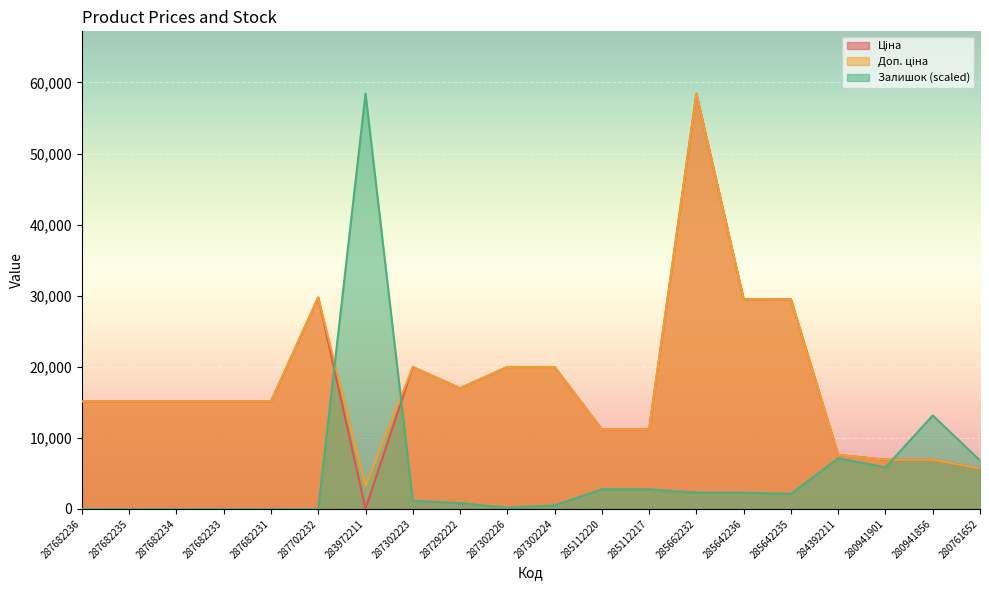

What is the difference between the second highest and minimum values in the Ціна series?

29715.2